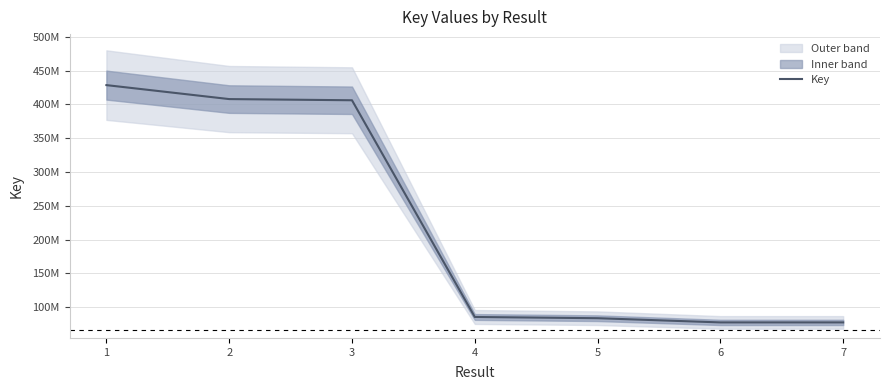

What is the greatest value displayed?

428530182